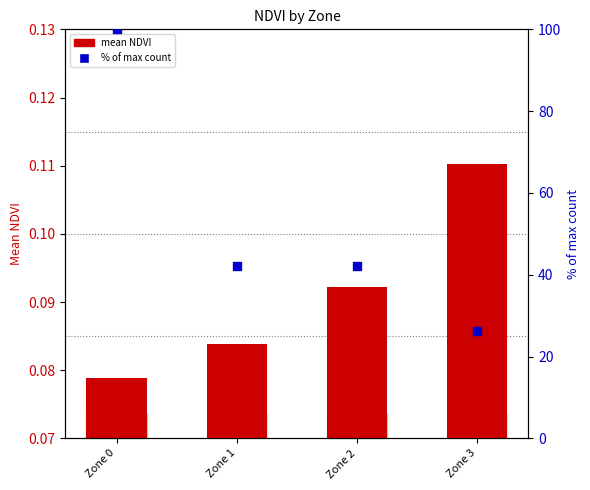

At how many categories does at least one series exceed 21?

4